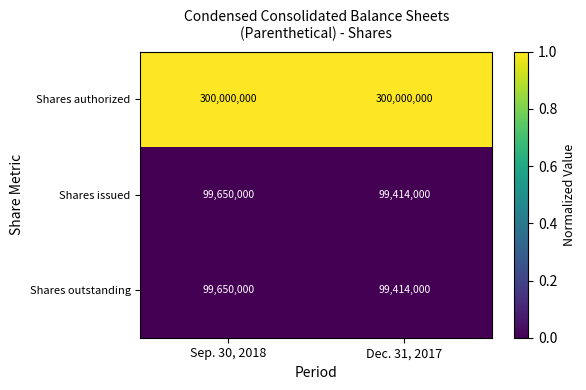

The value of Shares outstanding at Sep. 30, 2018 is 134484613. True or false?

False